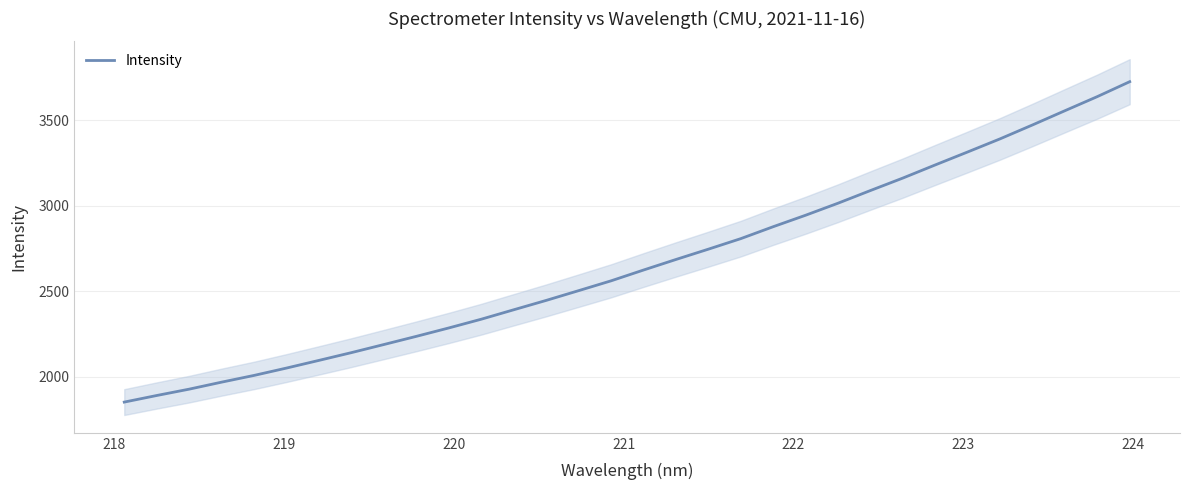

What is the maximum value for Intensity?

3725.8